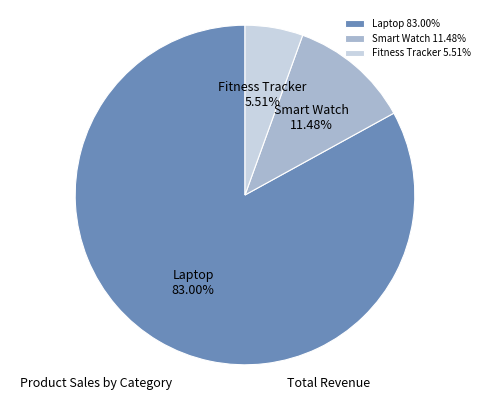

Is it true that Laptop is 95% of the pie?

False